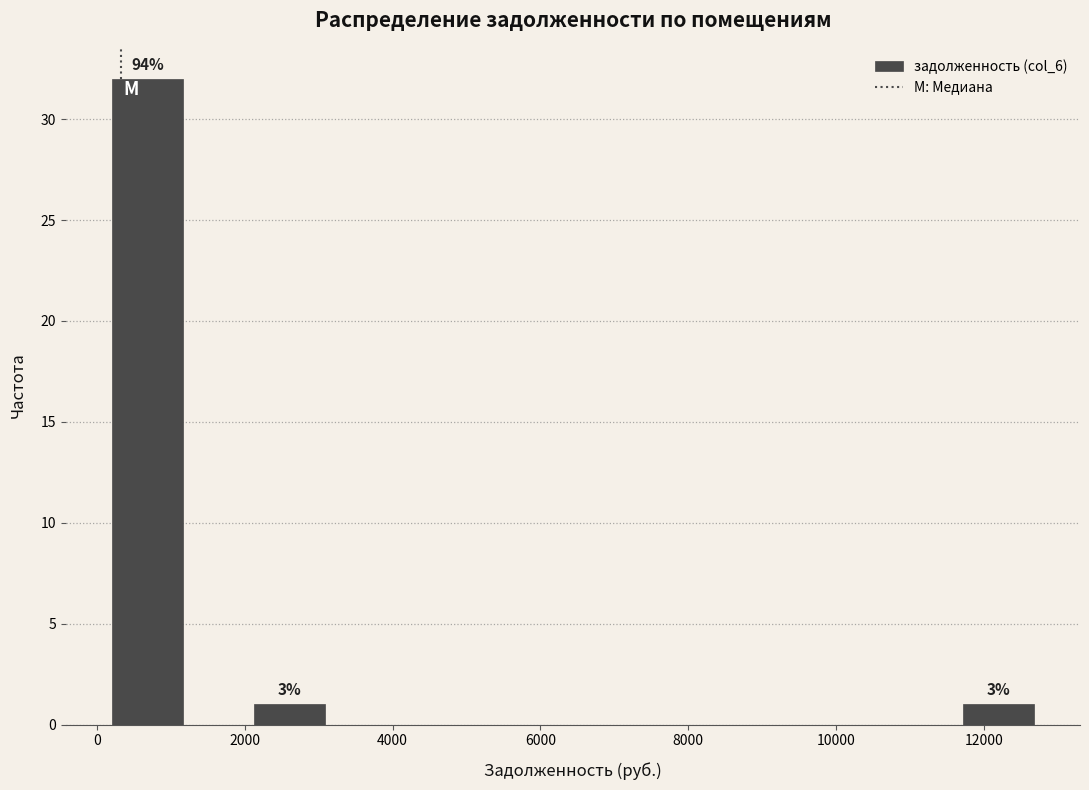

Over which range of the x-axis is the bar tallest?

200 to 1200